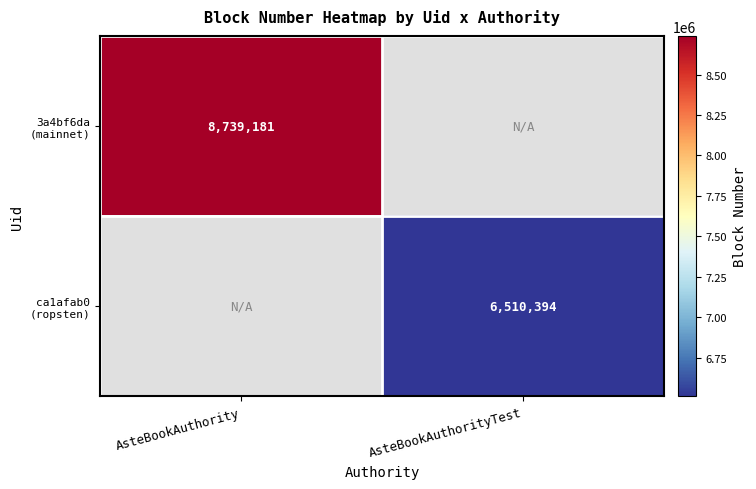

Rank the series at AsteBookAuthority from lowest to highest value.

3a4bf6da (mainnet), ca1afab0 (ropsten)